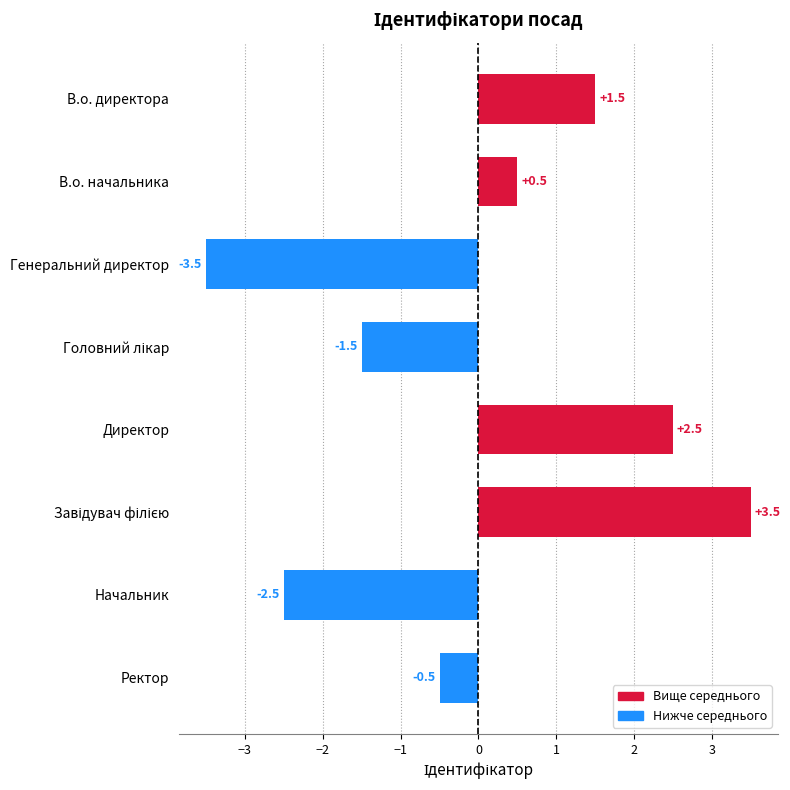

Is it true that the value at Генеральний директор is -2.2?

False